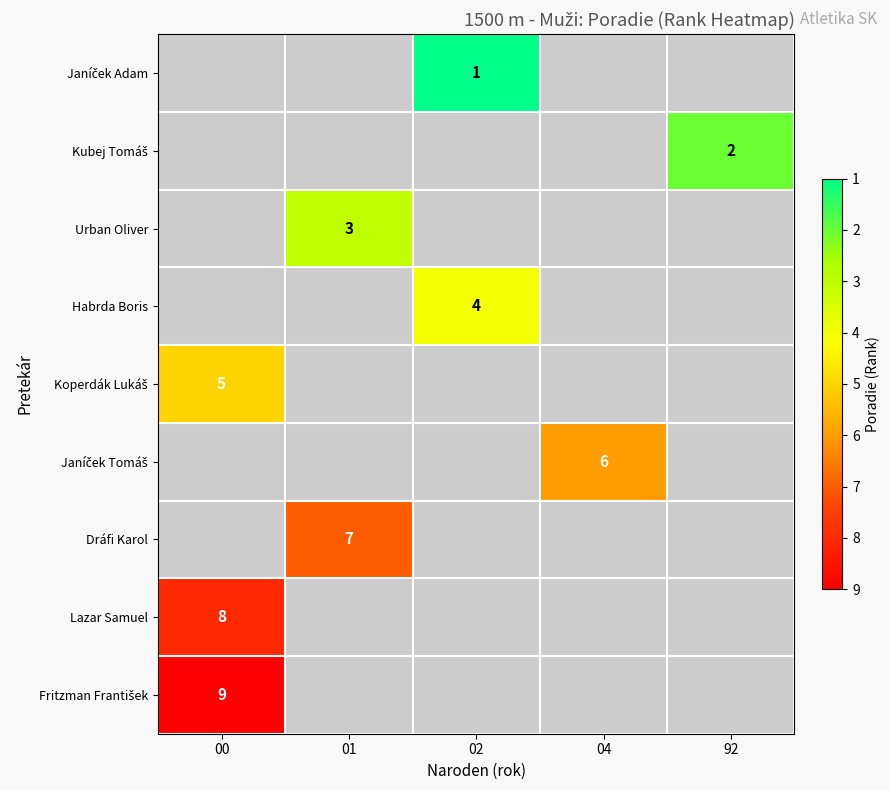

Which label corresponds to the smallest value in the chart?

02